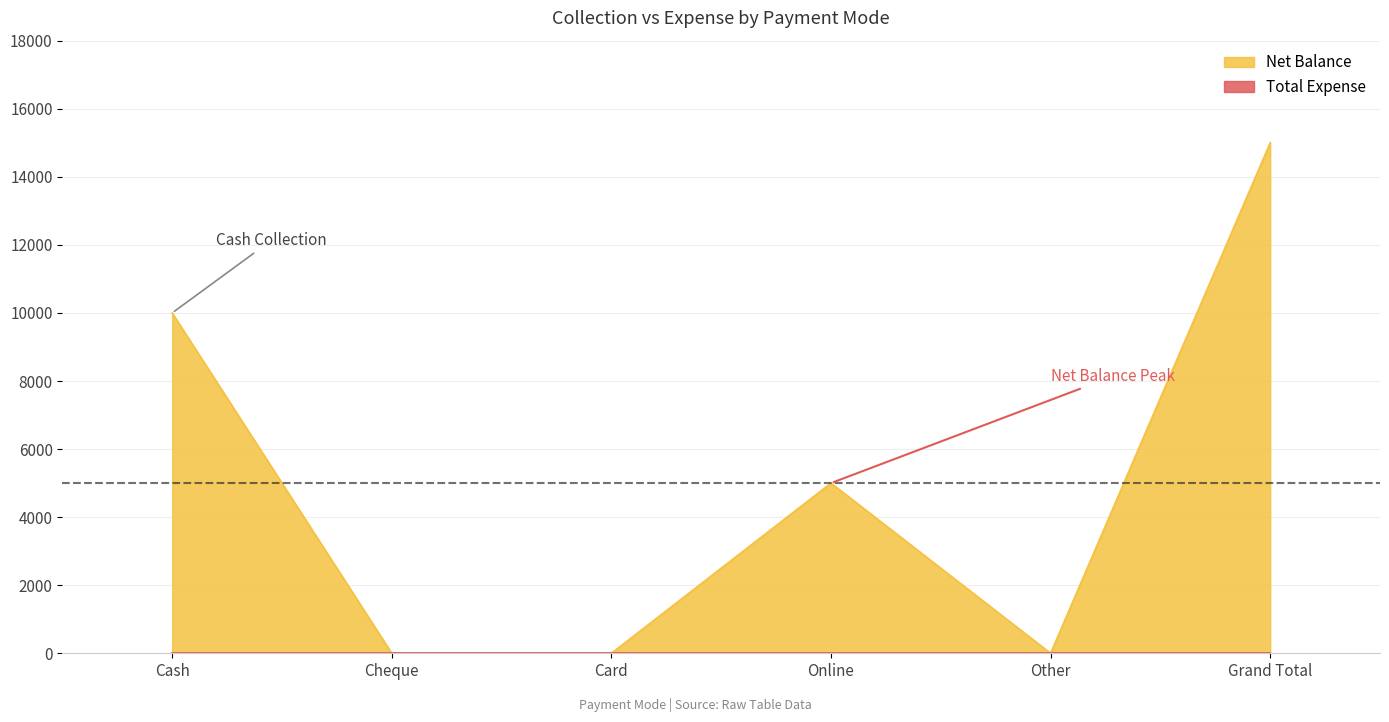

How many values are above zero?

3